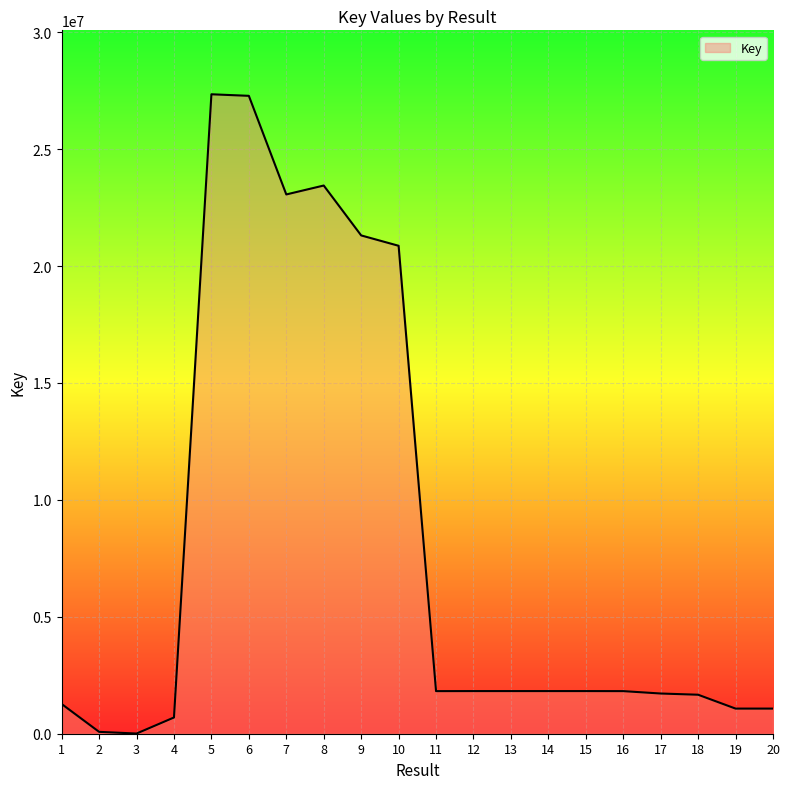

How many lines are shown in the chart?

1